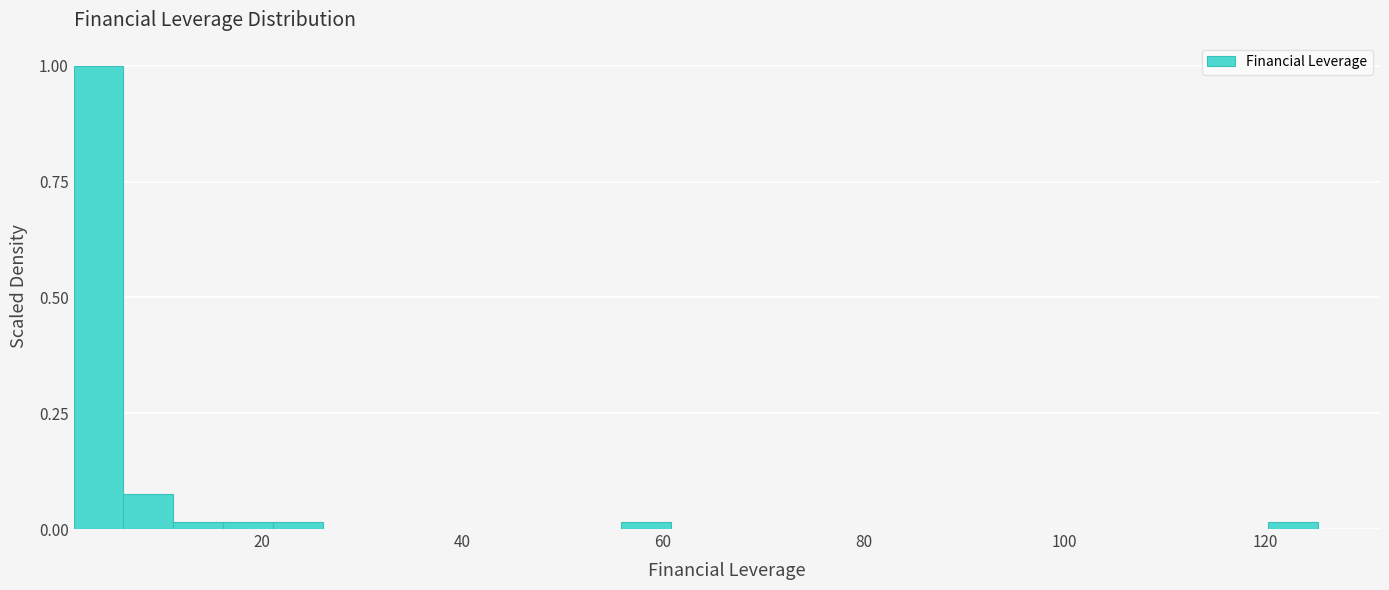

Read against the x-axis, roughly where is the centre of the tallest bar?

4